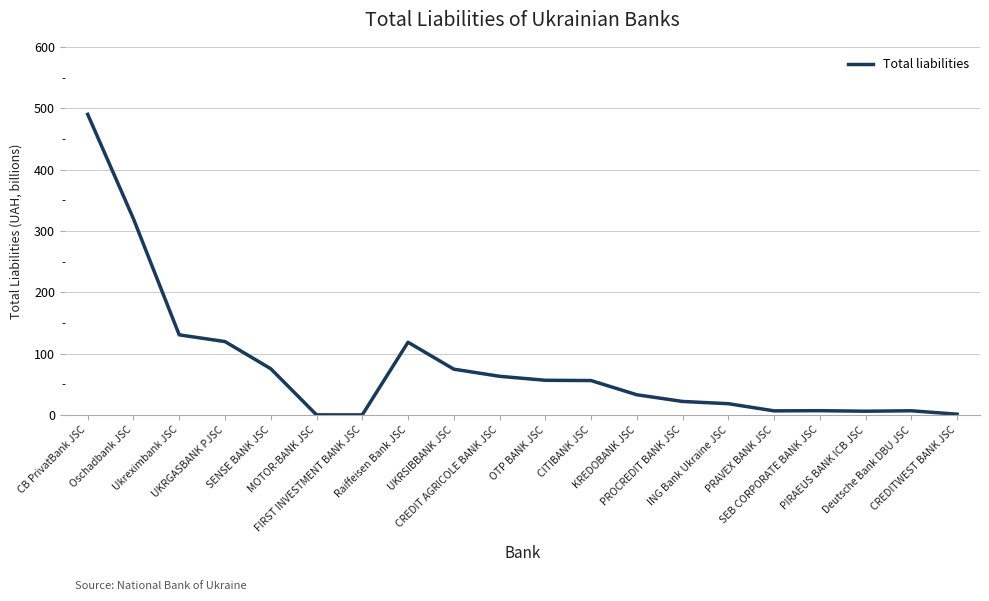

The value at Deutsche Bank DBU JSC is 6.9. True or false?

True